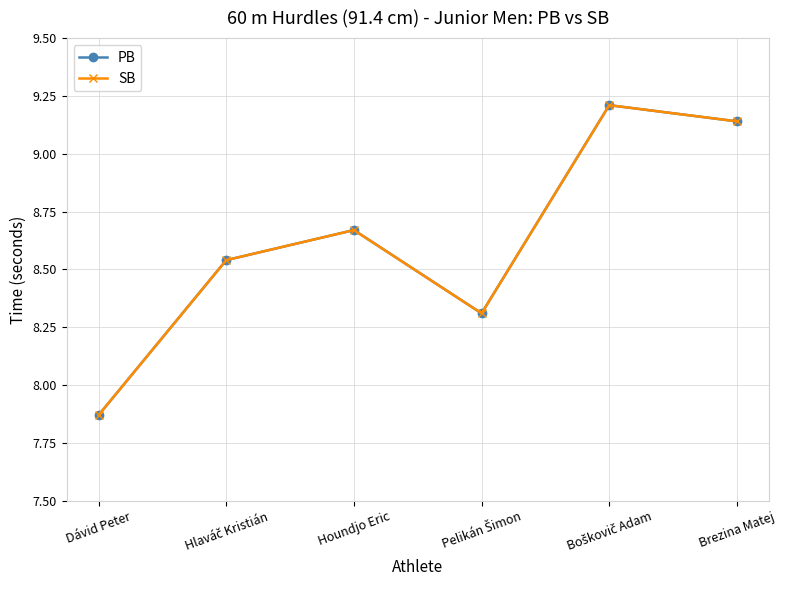

At Dávid Peter, list the series in order from largest to smallest.

PB, SB